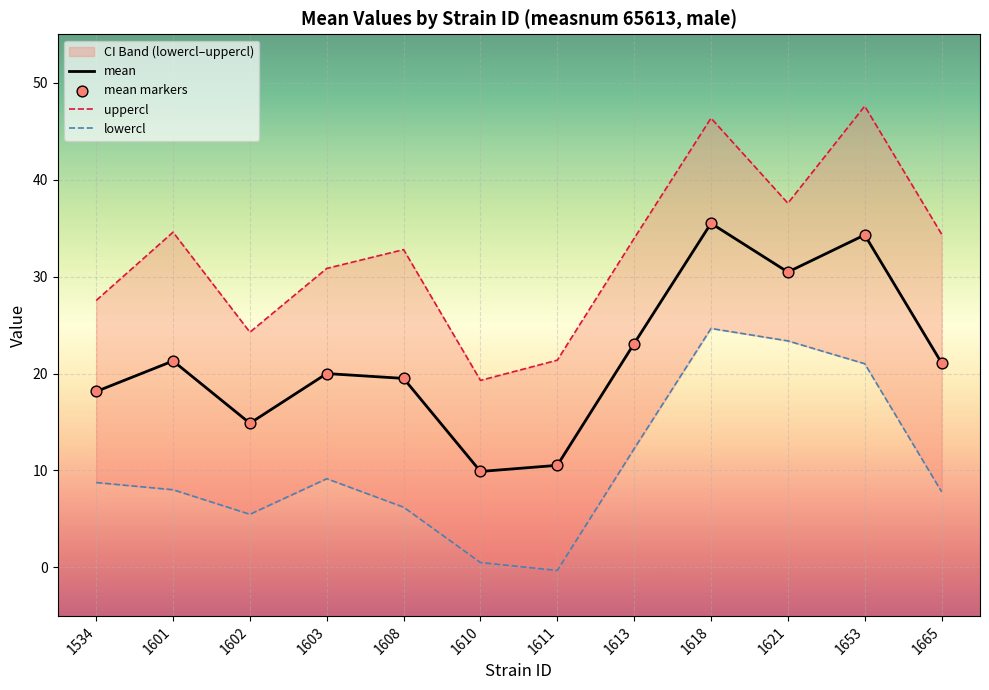

Which series has the largest total across all categories?

uppercl